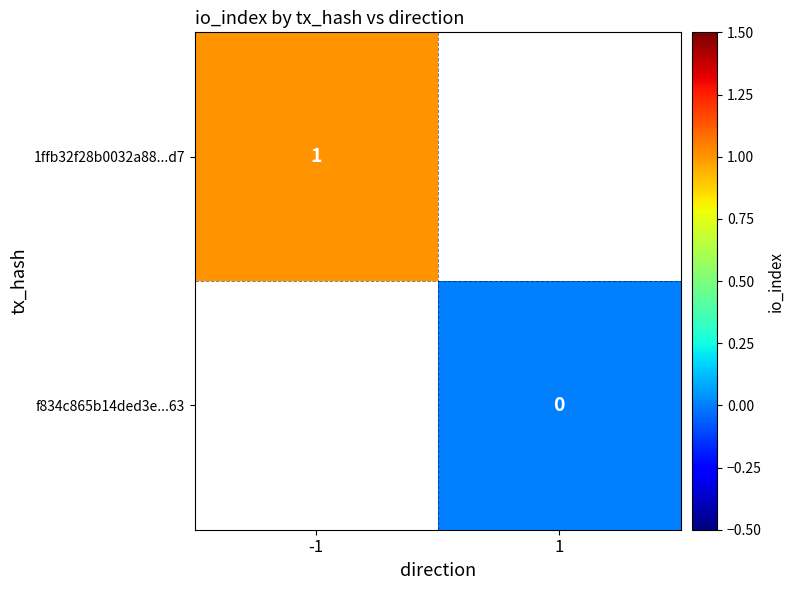

How many series are shown in this chart?

2